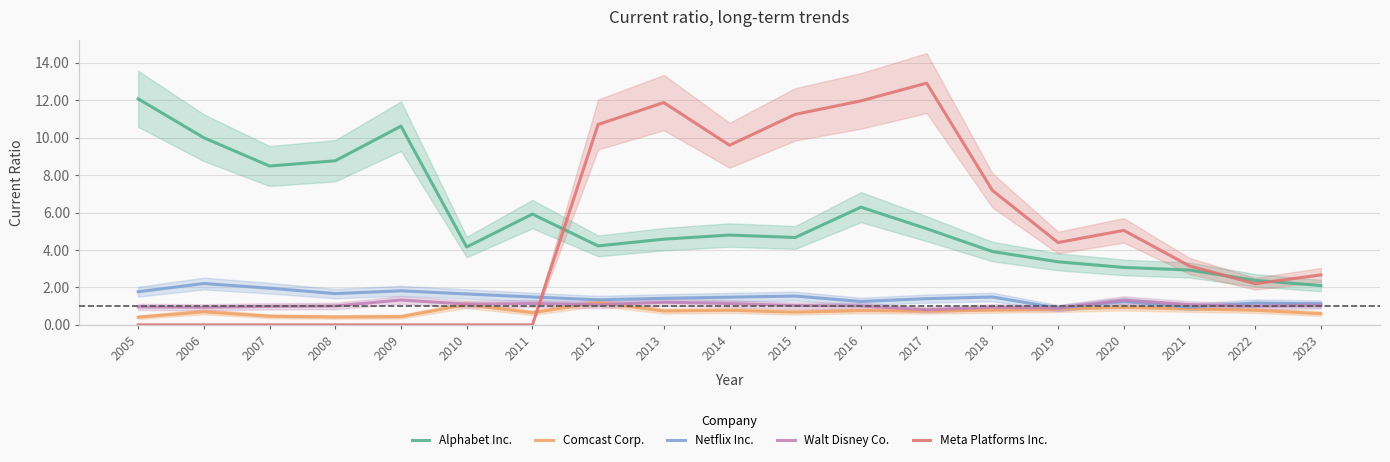

Reading left to right, transcribe all the data shown in this chart.

Alphabet Inc.: 12.1	10.0	8.5	8.8	10.6	4.2	5.9	4.2	4.6	4.8	4.7	6.3	5.1	3.9	3.4	3.1	2.9	2.4	2.1
Comcast Corp.: 0.4	0.7	0.5	0.4	0.4	1.1	0.7	1.2	0.7	0.8	0.7	0.8	0.7	0.8	0.8	0.9	0.8	0.8	0.6
Netflix Inc.: 1.8	2.2	2.0	1.7	1.8	1.6	1.5	1.3	1.4	1.5	1.5	1.2	1.4	1.5	0.9	1.2	0.9	1.2	1.1
Walt Disney Co.: 1.0	0.9	1.0	1.0	1.3	1.1	1.1	1.1	1.2	1.1	1.0	1.0	0.8	0.9	0.9	1.3	1.1	1.0	1.1
Meta Platforms Inc.: 0.0	0.0	0.0	0.0	0.0	0.0	0.0	10.7	11.9	9.6	11.2	12.0	12.9	7.2	4.4	5.0	3.1	2.2	2.7